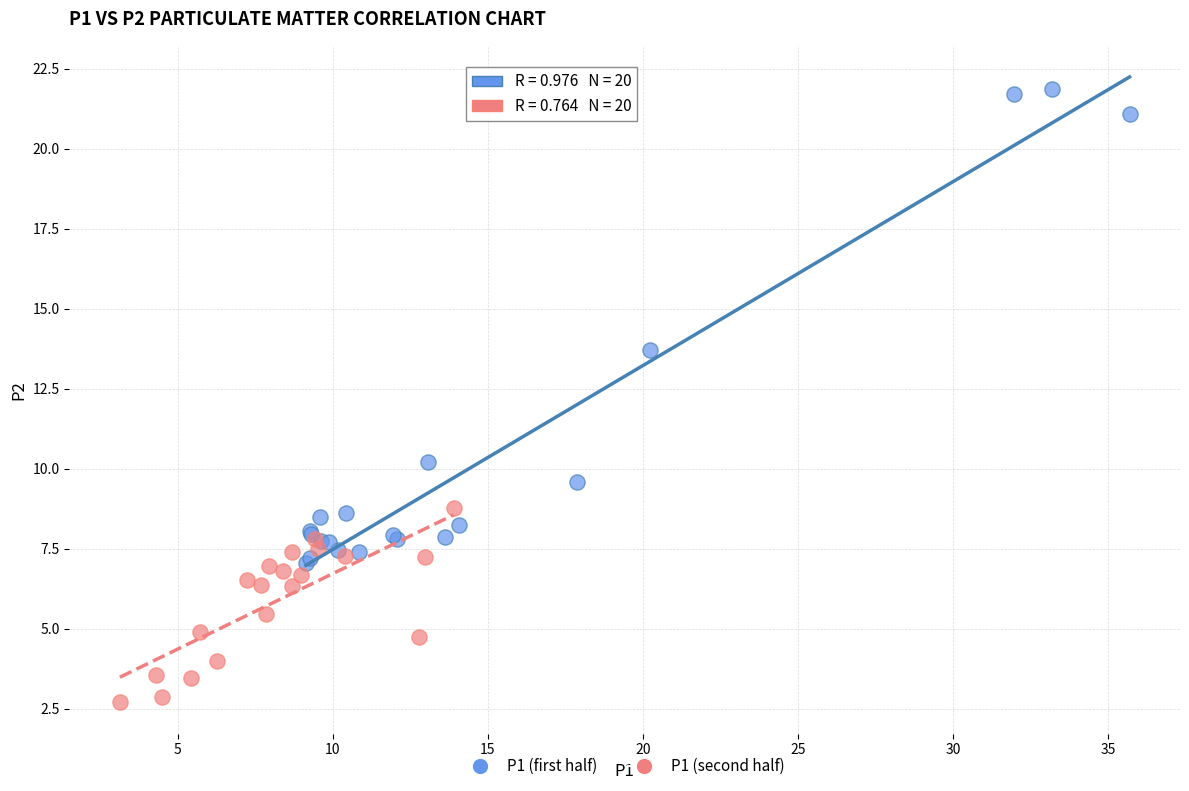

Which series has the widest spread of Y values?

P1 (first half)